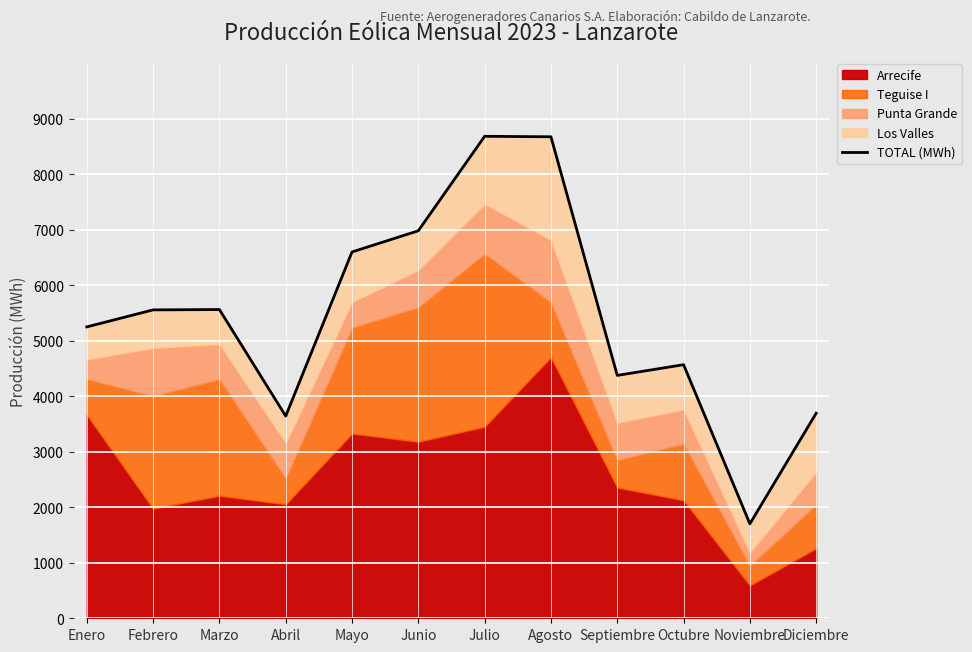

What is the ratio of the value at Abril to the value at Junio?

0.5